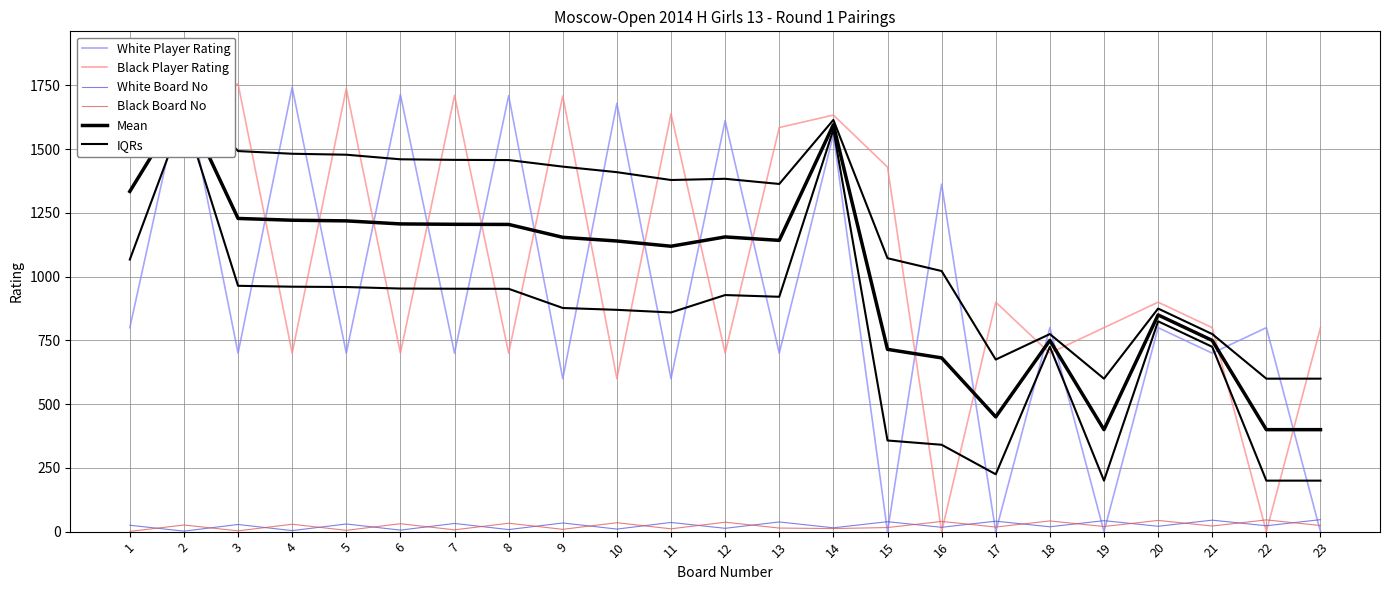

Reading left to right, list all the values displayed in this chart.

White Player Rating: 1=800.0	2=1765.0	3=700.0	4=1743.0	5=700.0	6=1714.0	7=700.0	8=1710.0	9=600.0	10=1680.0	11=600.0	12=1612.0	13=700.0	14=1558.0	15=0.0	16=1363.0	17=0.0	18=800.0	19=0.0	20=800.0	21=700.0	22=800.0	23=0.0
Black Player Rating: 1=1869.0	2=1596.0	3=1757.0	4=700.0	5=1738.0	6=700.0	7=1711.0	8=700.0	9=1709.0	10=600.0	11=1639.0	12=700.0	13=1585.0	14=1634.0	15=1430.0	16=0.0	17=900.0	18=700.0	19=800.0	20=900.0	21=800.0	22=0.0	23=800.0
White Board No: 1=25.0	2=2.0	3=28.0	4=4.0	5=30.0	6=6.0	7=32.0	8=8.0	9=34.0	10=10.0	11=36.0	12=13.0	13=38.0	14=15.0	15=39.0	16=17.0	17=41.0	18=19.0	19=43.0	20=21.0	21=45.0	22=23.0	23=47.0
Black Board No: 1=1.0	2=26.0	3=3.0	4=29.0	5=5.0	6=31.0	7=7.0	8=33.0	9=9.0	10=35.0	11=11.0	12=37.0	13=14.0	14=12.0	15=16.0	16=40.0	17=18.0	18=42.0	19=20.0	20=44.0	21=22.0	22=46.0	23=24.0
Mean: 1=1334.5	2=1680.5	3=1228.5	4=1221.5	5=1219.0	6=1207.0	7=1205.5	8=1205.0	9=1154.5	10=1140.0	11=1119.5	12=1156.0	13=1142.5	14=1596.0	15=715.0	16=681.5	17=450.0	18=750.0	19=400.0	20=850.0	21=750.0	22=400.0	23=400.0
IQRs: 1=1601.8	2=1722.8	3=1492.8	4=1482.2	5=1478.5	6=1460.5	7=1458.2	8=1457.5	9=1431.8	10=1410.0	11=1379.2	12=1384.0	13=1363.8	14=1615.0	15=1072.5	16=1022.2	17=675.0	18=775.0	19=600.0	20=875.0	21=775.0	22=600.0	23=600.0